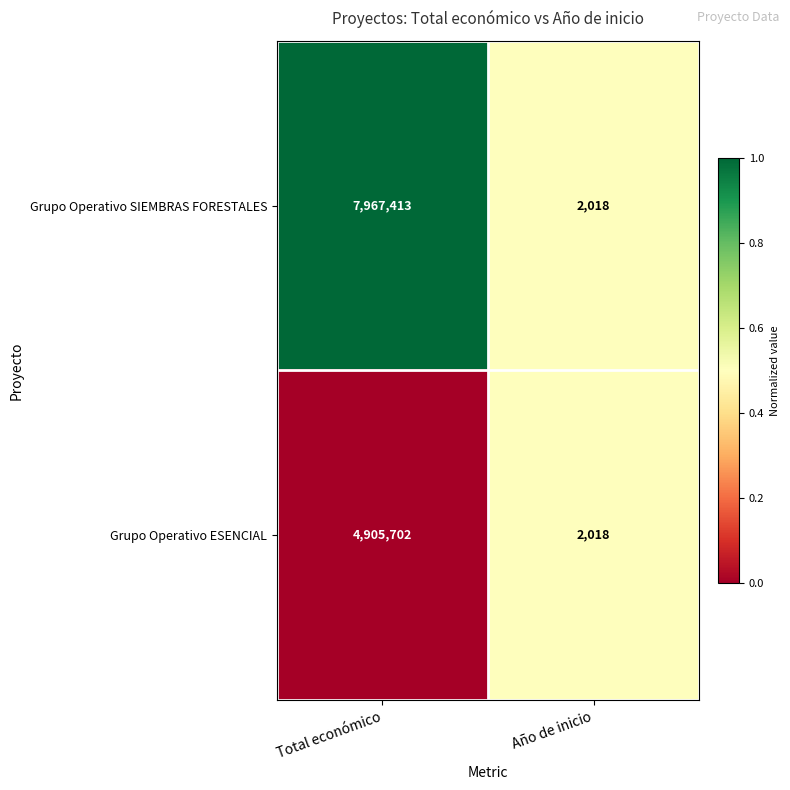

What is the spread (max minus min) of values at Total económico?

3061711